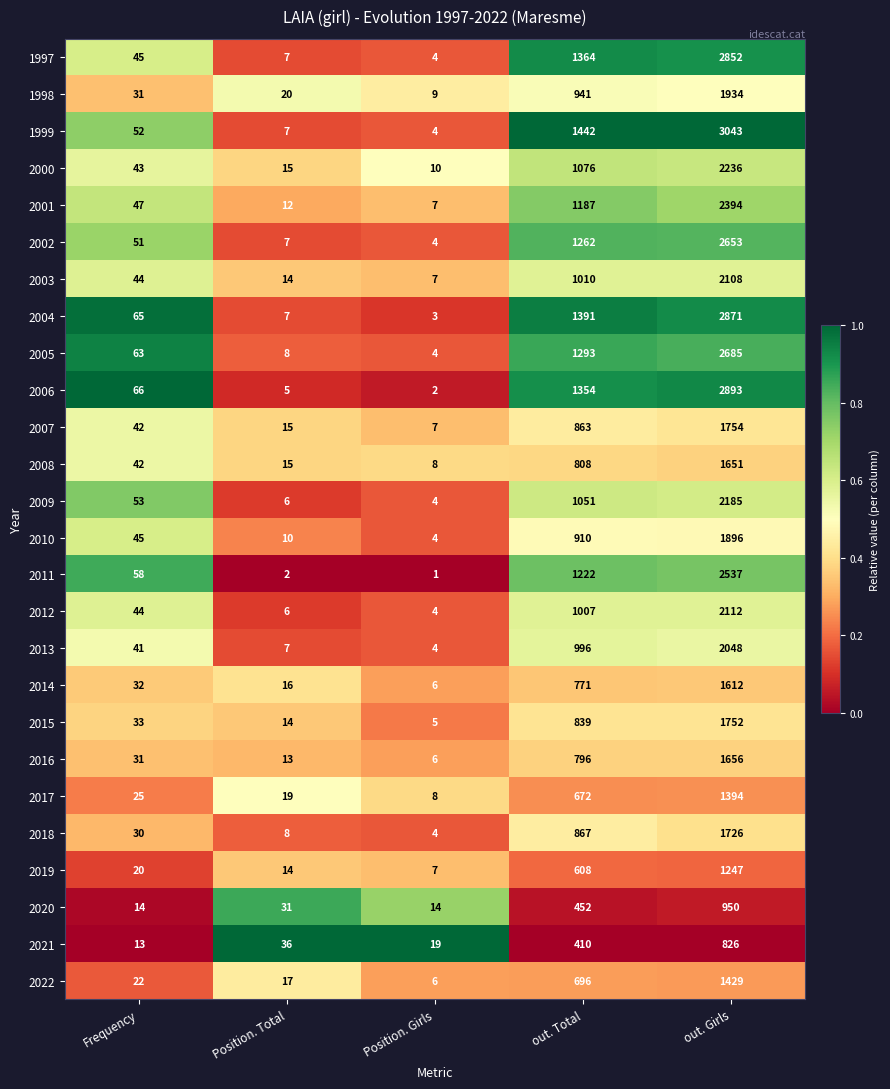

Where is 2022 nearest to the value 717?

out. Total